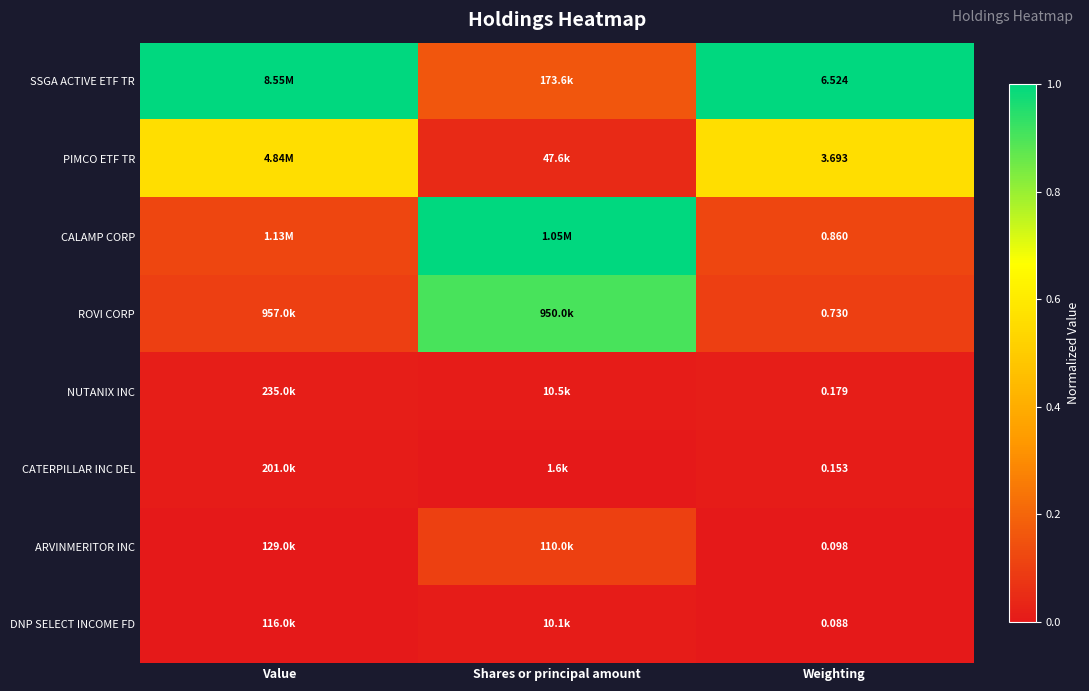

Count the number of categories in the chart.

3